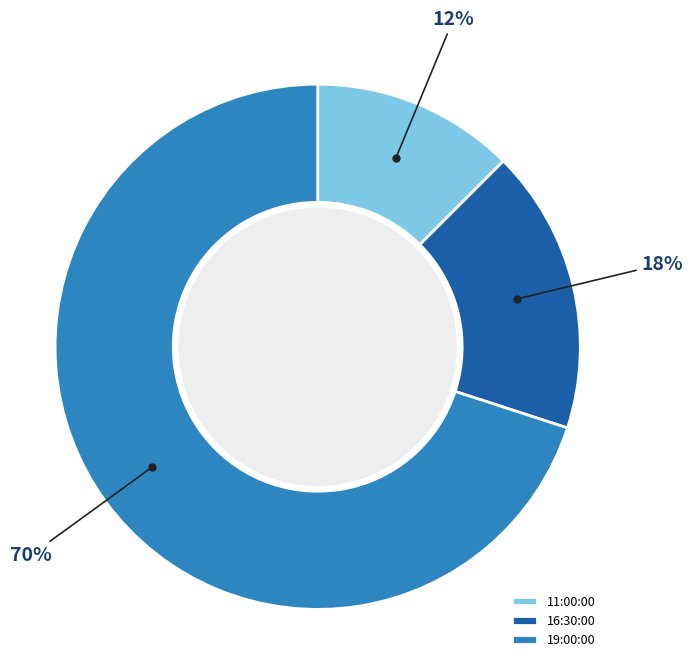

Does 16:30:00 represent more than half of the total?

No